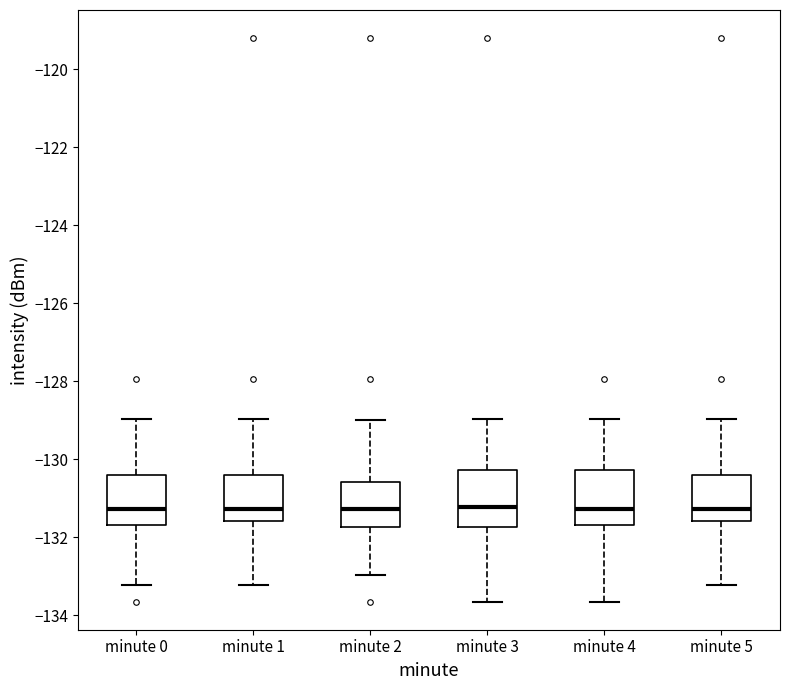

Where does the lower whisker of the box for minute 5 end on the y-axis? The values are not printed on the chart, so give them approximately, as read against the axis.

-133.2